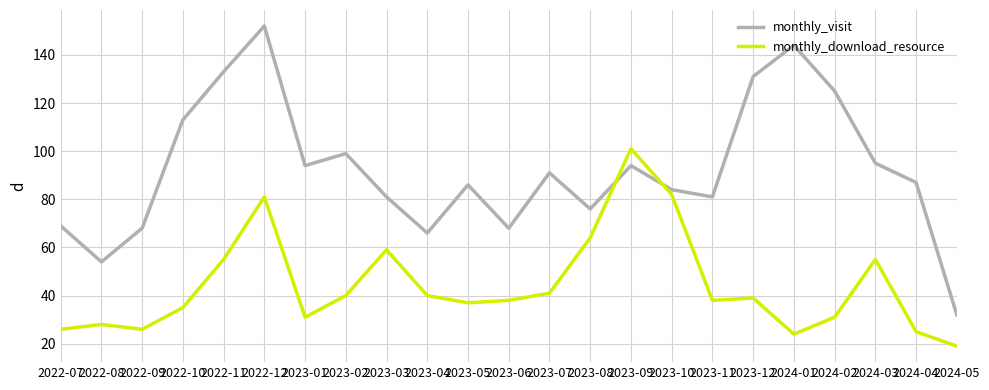

At which label is monthly_download_resource closest to 60?

2023-03